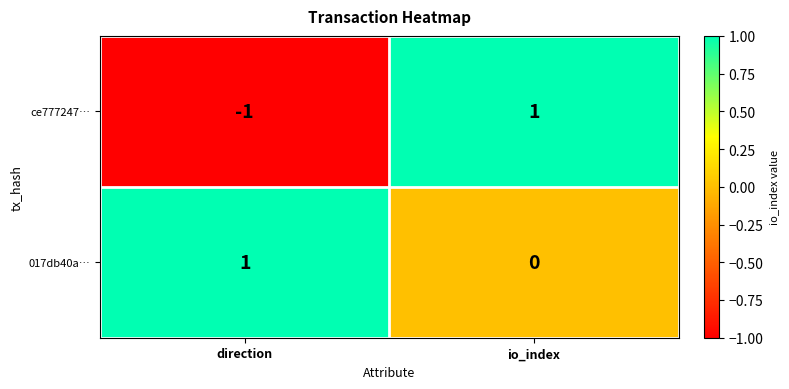

Is it true that 017db40a… equals 1 at direction?

True